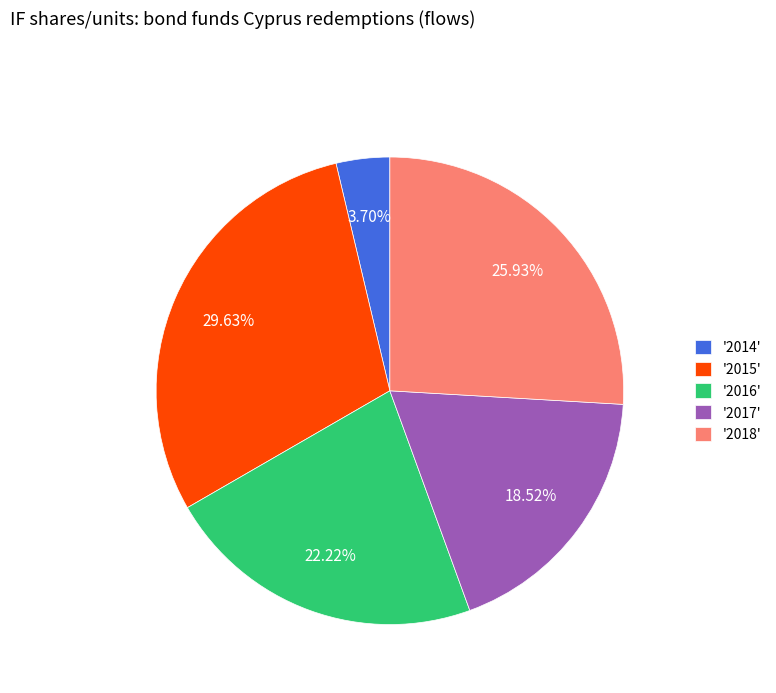

Rank the categories by value from highest to lowest.

'2015', '2018', '2016', '2017', '2014'